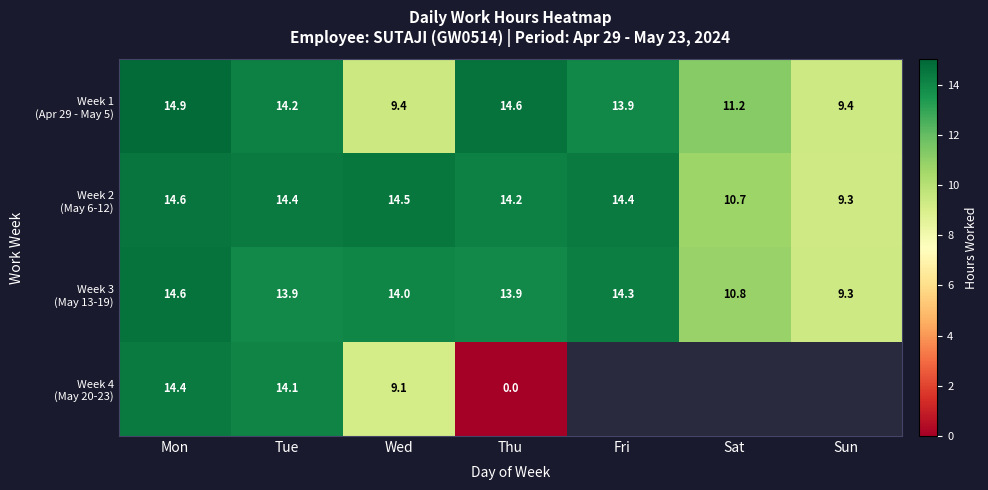

Which category has the lowest value in the Week 2 (May 6-12) series?

Sun